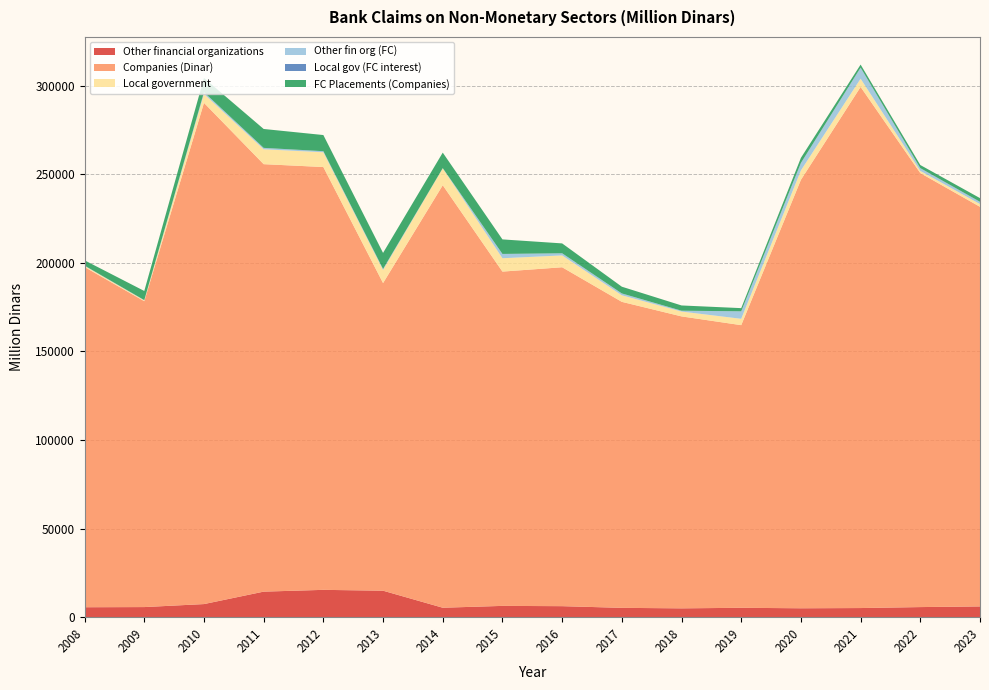

Reading left to right, list all the values displayed in this chart.

Other financial organizations: 5642.9	5734.6	7426.3	14446.6	15452.2	14975.3	5364.5	6404.2	6248.0	5297.1	5015.8	5328.2	5057.7	5184.8	5730.2	6103.8
Companies (Dinar): 191957.9	172585.8	282798.8	241192.4	238568.7	173577.9	238394.3	188619.9	191223.2	172660.4	164731.9	159476.3	241759.2	294033.0	244892.7	225478.0
Local government: 655.6	437.9	5067.6	8409.4	8332.3	7386.4	9537.8	7537.9	6684.7	3707.4	2731.1	3588.2	5302.2	4645.7	1217.1	1546.0
Other fin org (FC): 130.1	163.1	905.1	735.2	555.1	531.3	80.5	2370.5	1173.4	1018.7	467.6	4214.9	4196.6	6231.5	1502.0	1201.0
Local gov (FC interest): 25.3	24.0	40.2	53.5	64.8	53.9	47.8	67.5	43.0	18.3	11.2	11.9	28.8	29.3	71.8	88.2
FC Placements (Companies): 2972.6	5146.2	8035.5	10656.6	9096.9	9041.8	8730.7	8188.8	5560.8	3797.8	2961.1	1787.4	2870.0	1701.3	1740.6	2060.0